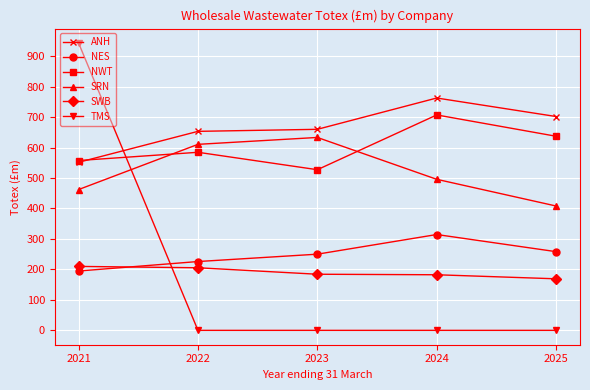

What is the value of the ANH point at the 5th from the left?

701.8